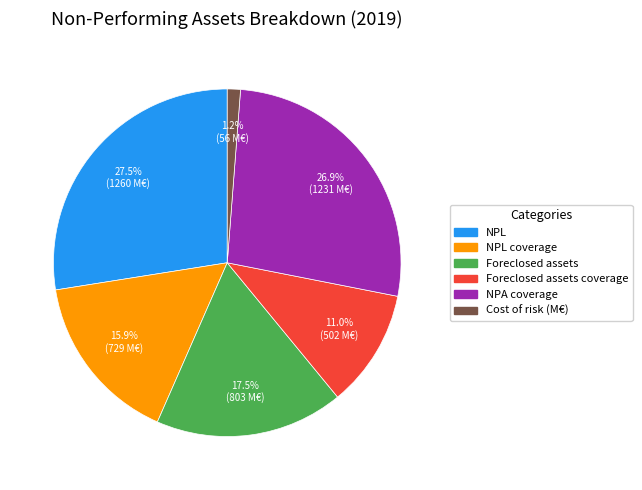

Is there any slice that represents more than half of the pie?

No